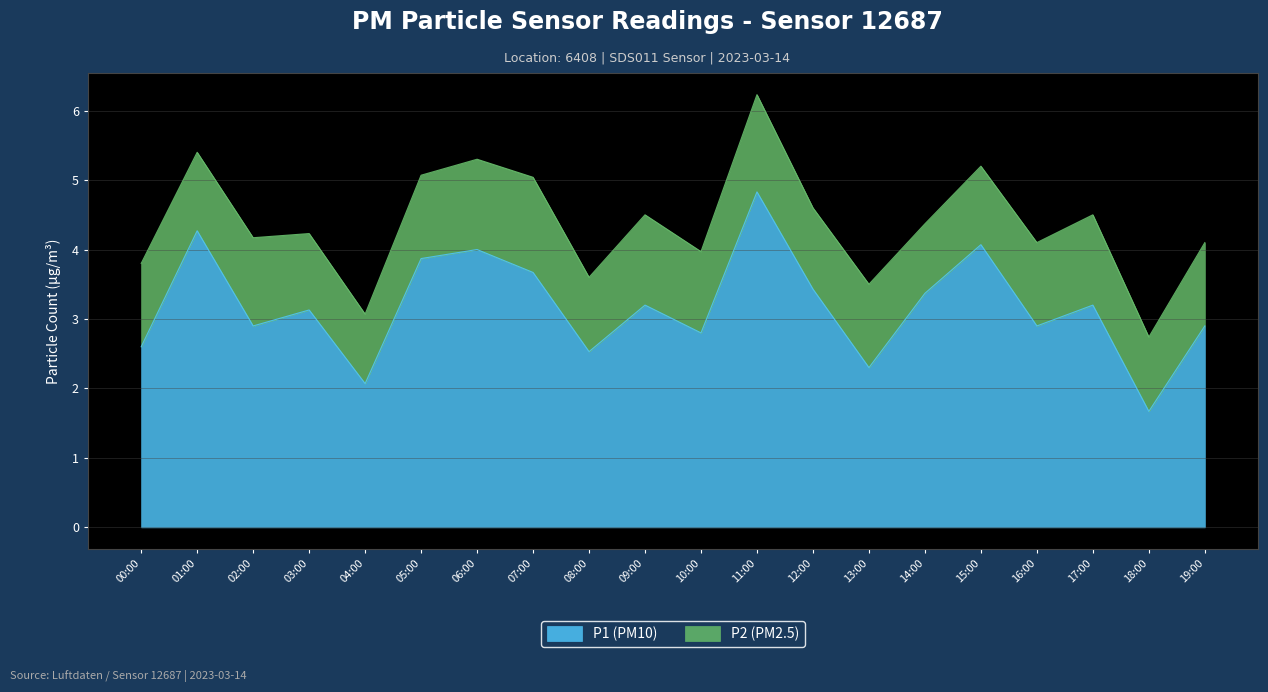

What is the value of the 17th point from the left?

2.9